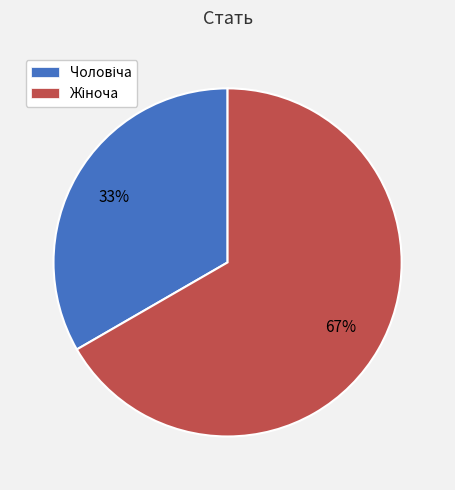

To the nearest percent, what is the average slice percentage?

50%